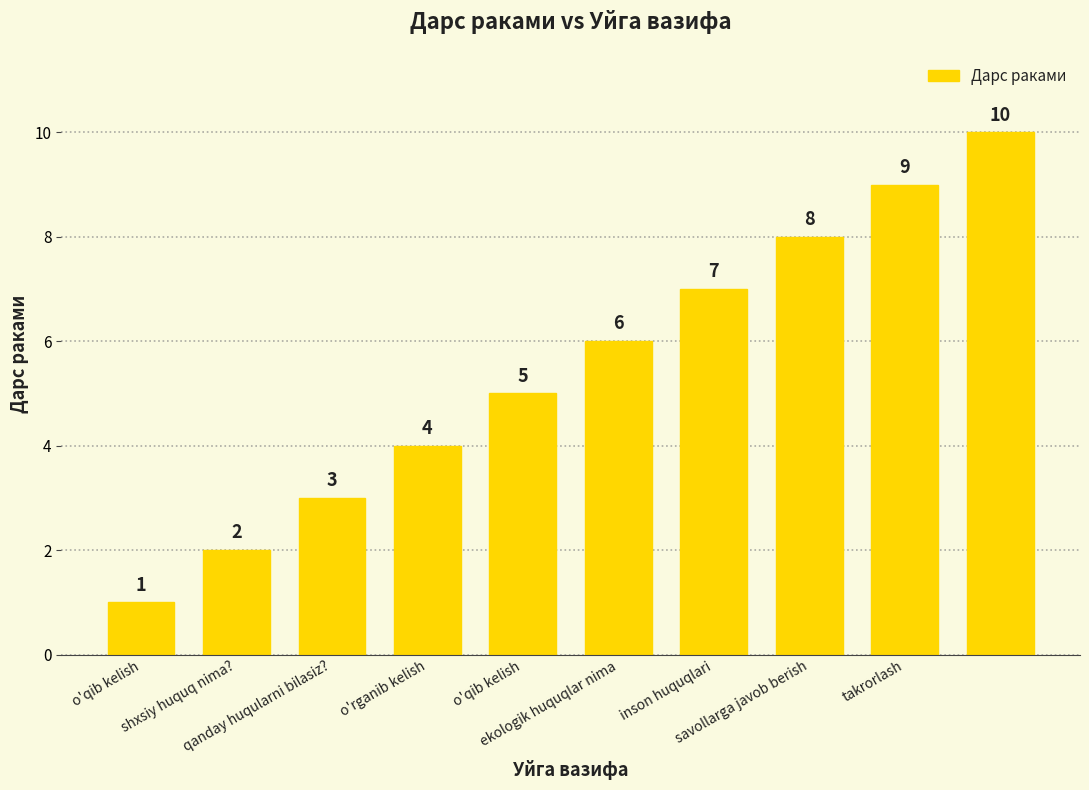

What is the maximum value shown in the chart?

10